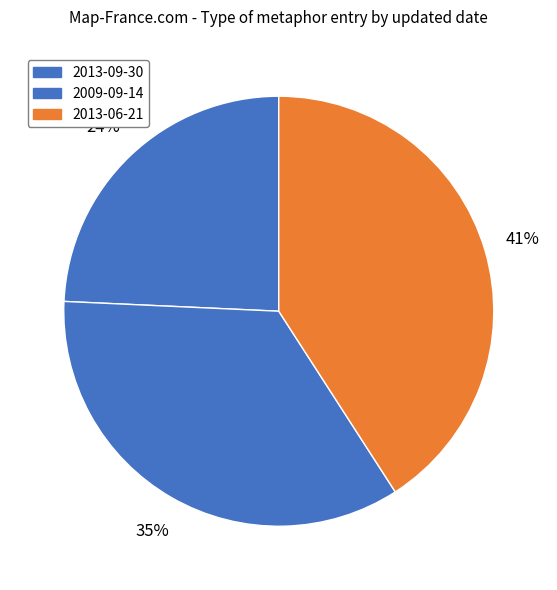

To the nearest percent, what is the difference between the largest and smallest slice percentages?

17%